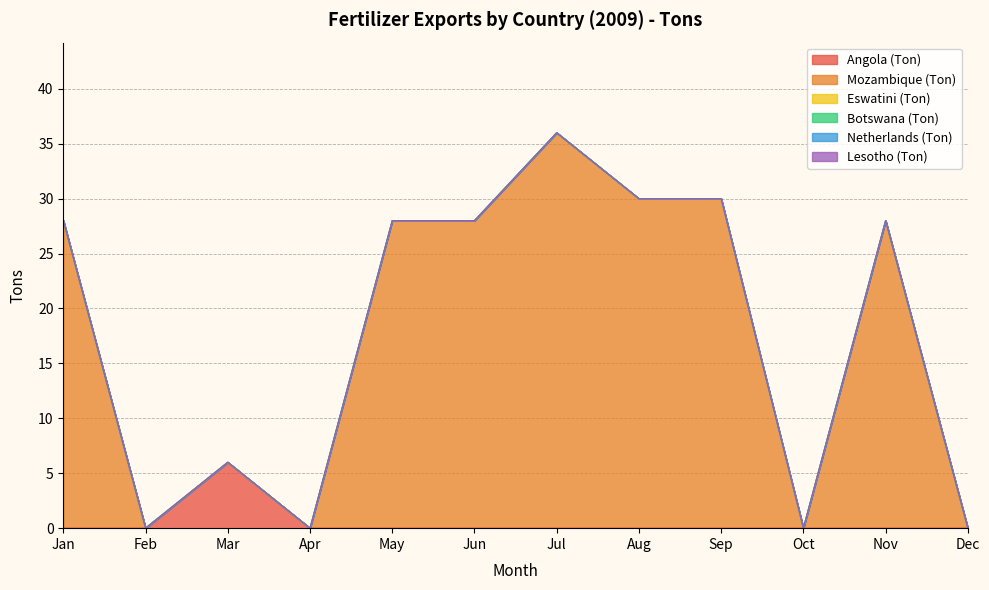

Reading right to left, list all the values displayed in this chart.

Angola (Ton): Dec=0	Nov=0	Oct=0	Sep=0	Aug=0	Jul=0	Jun=0	May=0	Apr=0	Mar=6	Feb=0	Jan=0
Mozambique (Ton): Dec=0	Nov=28	Oct=0	Sep=30	Aug=30	Jul=36	Jun=28	May=28	Apr=0	Mar=0	Feb=0	Jan=28
Eswatini (Ton): Dec=0	Nov=0	Oct=0	Sep=0	Aug=0	Jul=0	Jun=0	May=0	Apr=0	Mar=0	Feb=0	Jan=0
Botswana (Ton): Dec=0	Nov=0	Oct=0	Sep=0	Aug=0	Jul=0	Jun=0	May=0	Apr=0	Mar=0	Feb=0	Jan=0
Netherlands (Ton): Dec=0	Nov=0	Oct=0	Sep=0	Aug=0	Jul=0	Jun=0	May=0	Apr=0	Mar=0	Feb=0	Jan=0
Lesotho (Ton): Dec=0	Nov=0	Oct=0	Sep=0	Aug=0	Jul=0	Jun=0	May=0	Apr=0	Mar=0	Feb=0	Jan=0